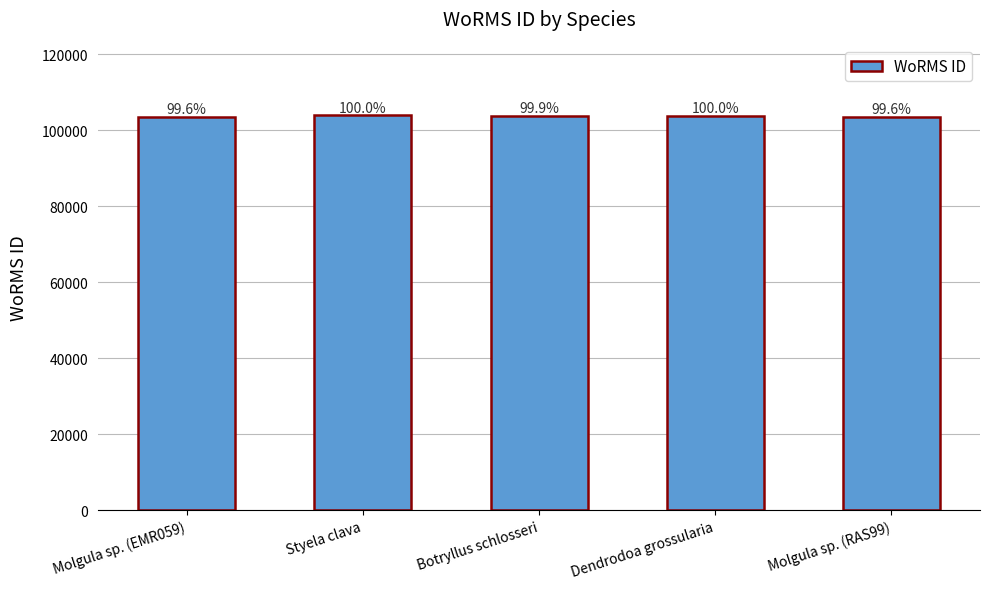

Are the bars horizontal?

No